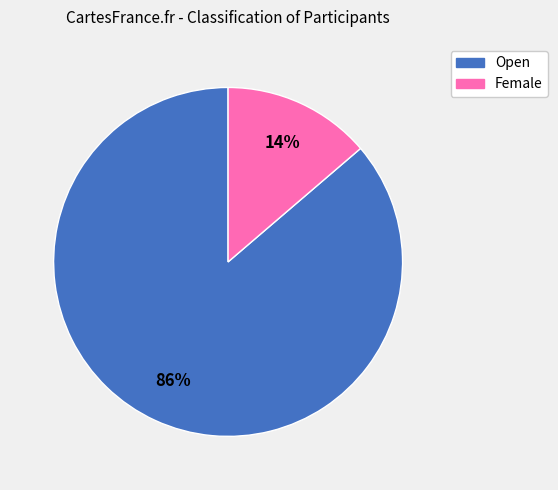

The Female slice represents 3% of the pie. True or false?

False